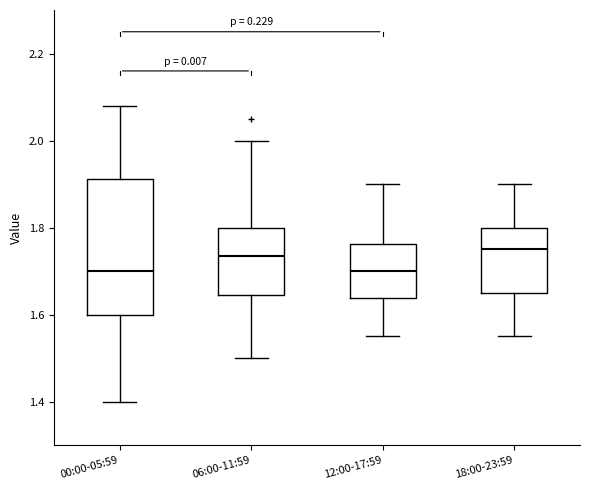

Where does the upper whisker of the box for 00:00-05:59 end on the y-axis? The values are not printed on the chart, so give them approximately, as read against the axis.

2.08